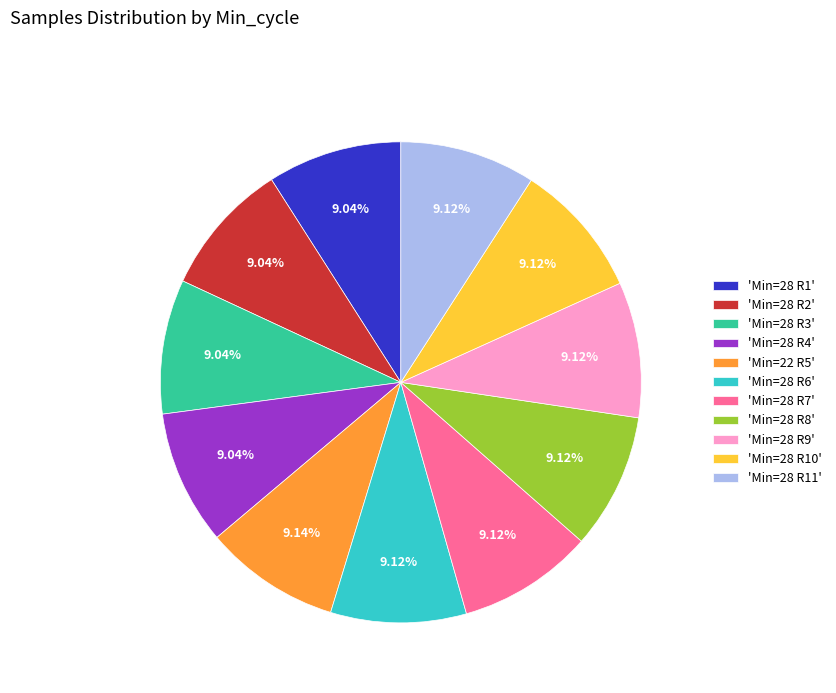

Approximately how many times larger is the value at 'Min=28 R4' compared to 'Min=28 R3'?

1.0